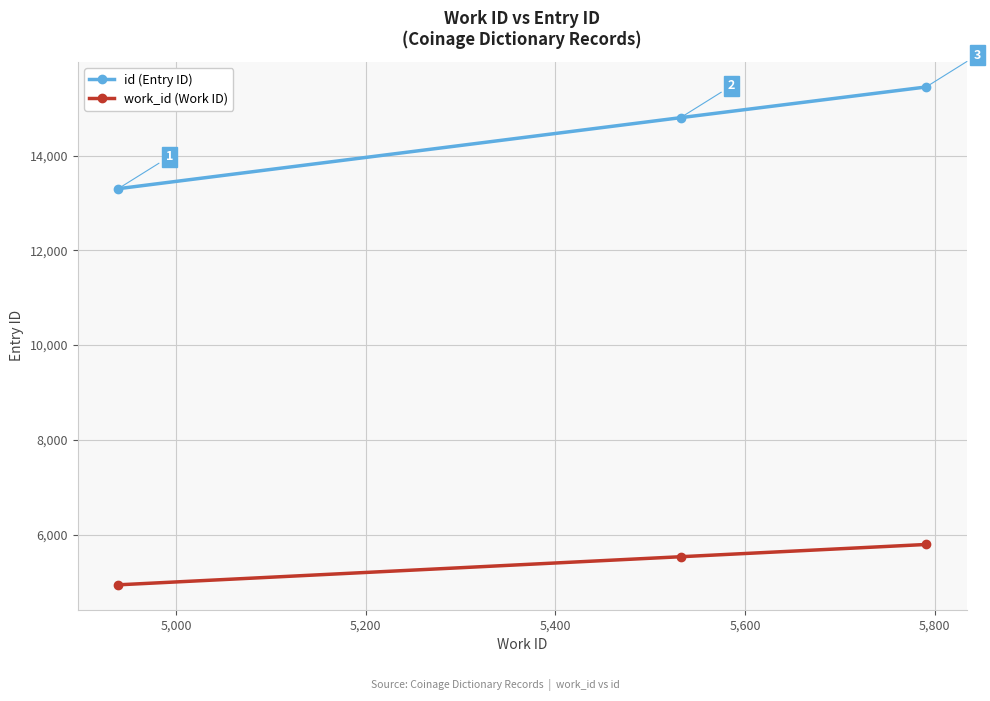

Count the id (Entry ID) values in the range 13300 to 15447.

3